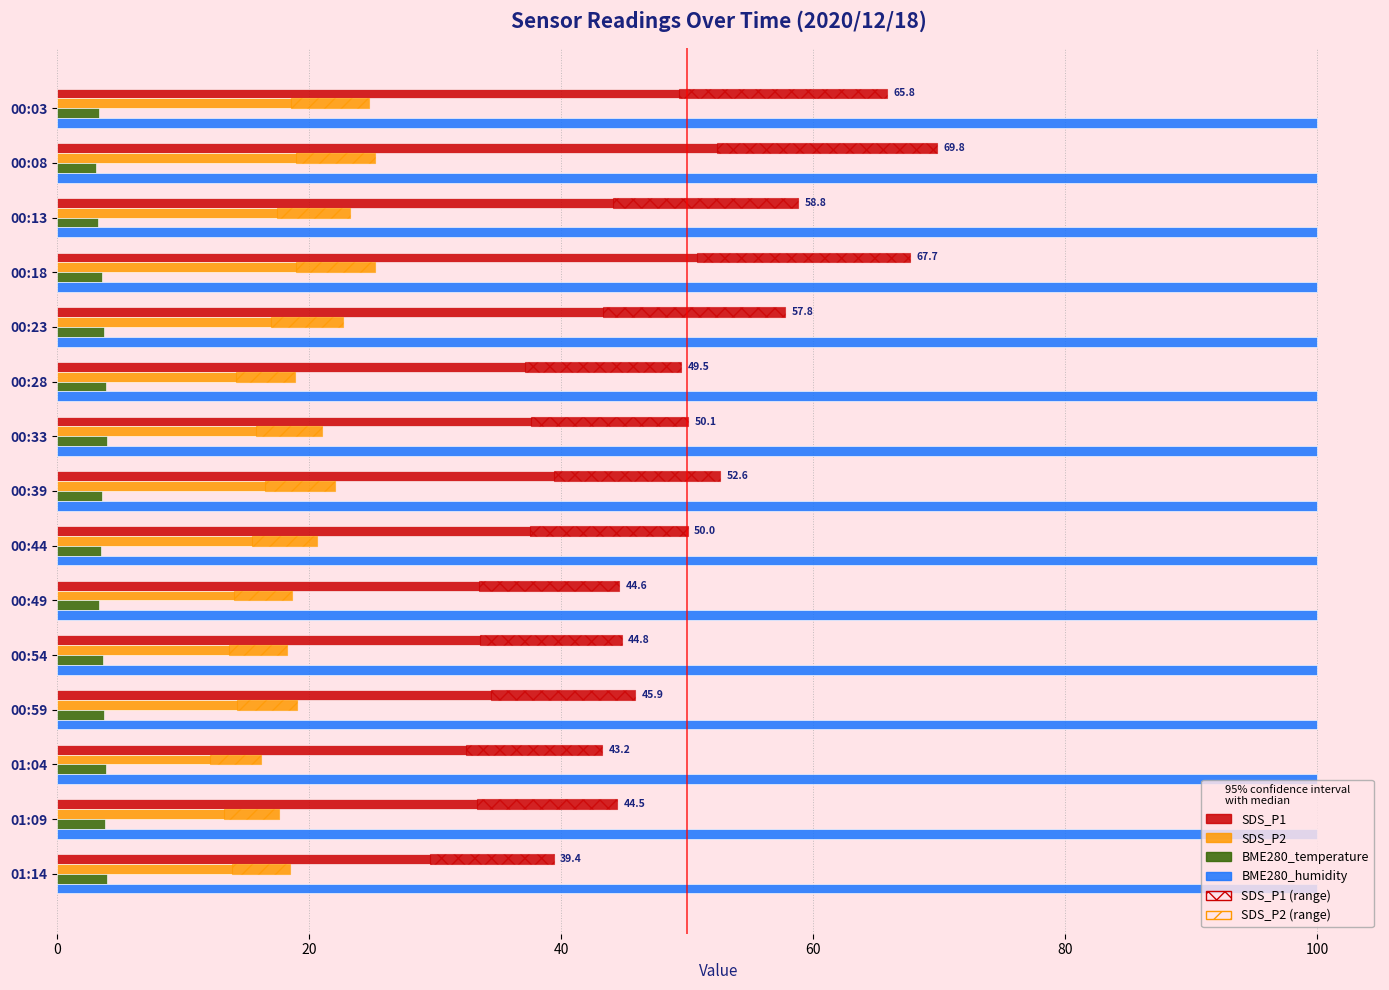

What is the value of the SDS_P2 (range) bar at the 11th from the left?

4.6